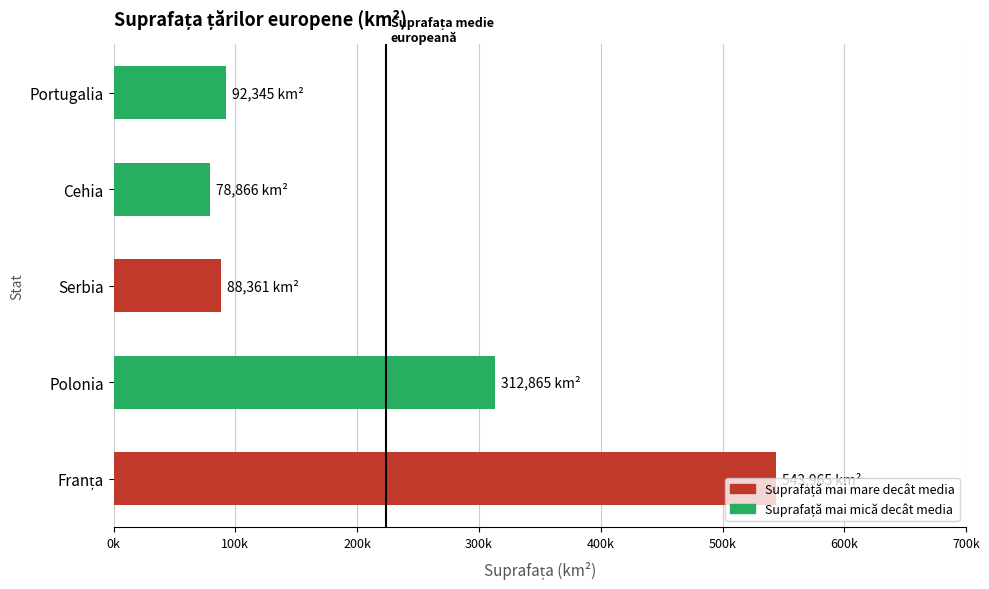

Are the bars horizontal?

Yes